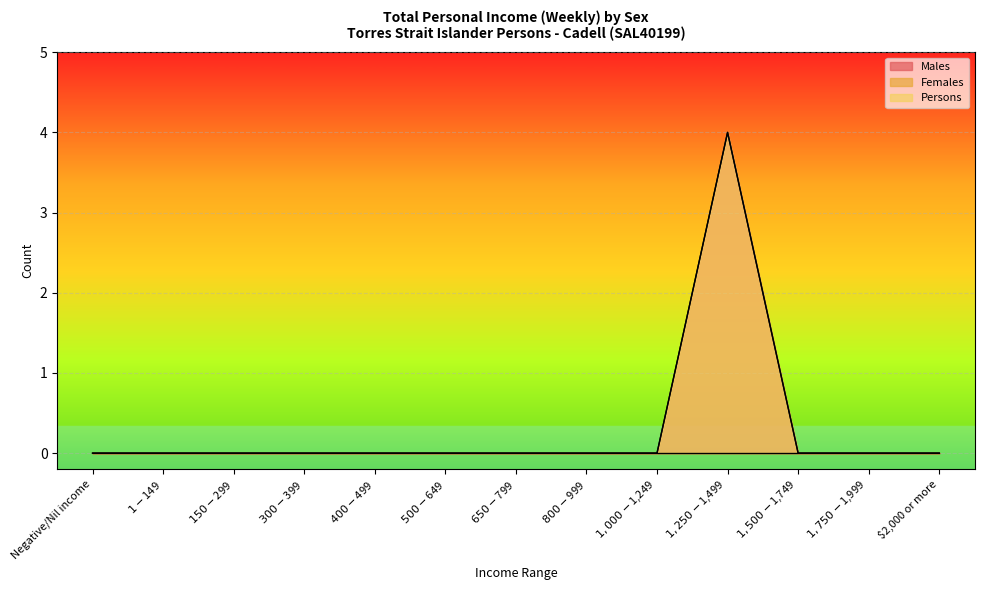

Does the chart display data point markers on the line(s)?

No